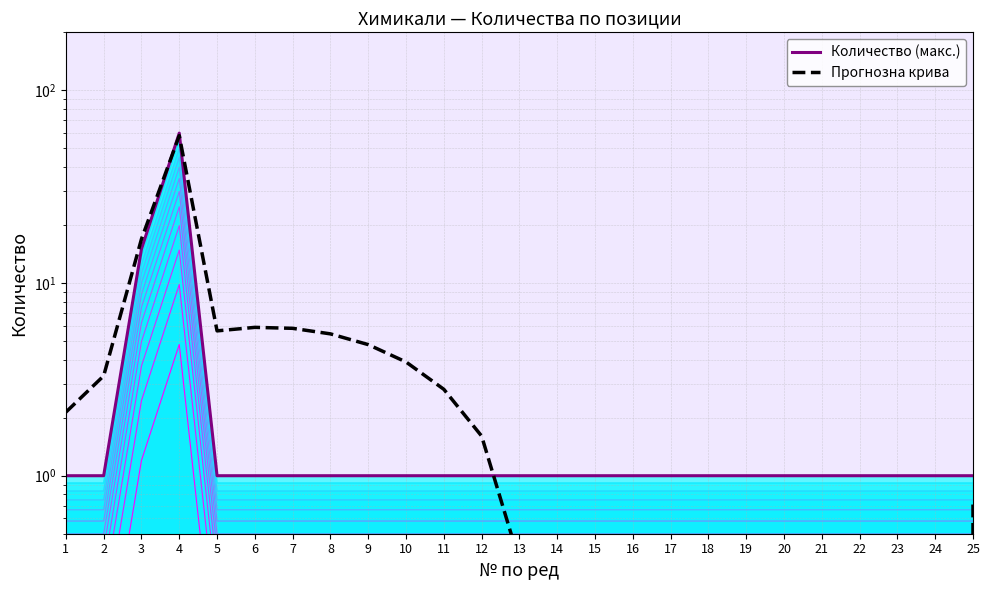

How many interior local peaks does the Прогнозна крива series have?

2